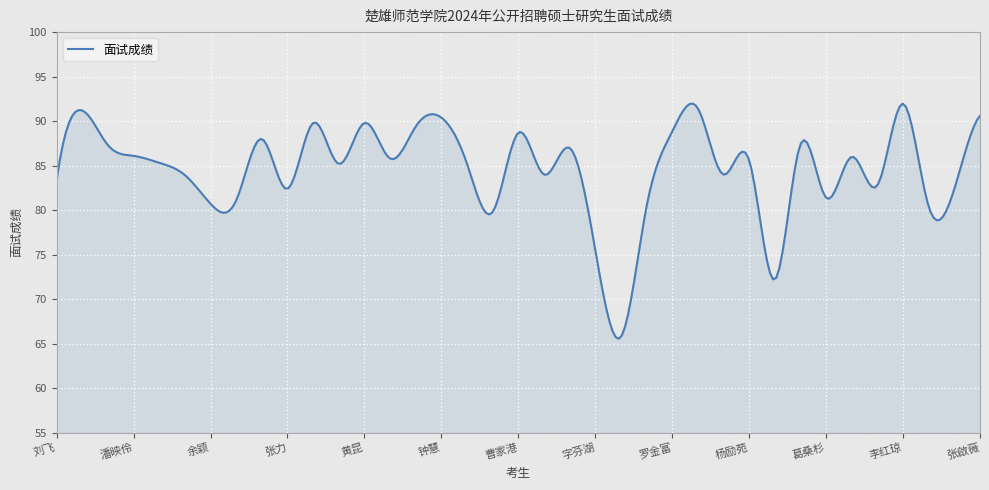

What is the difference between the maximum and minimum values?

26.4